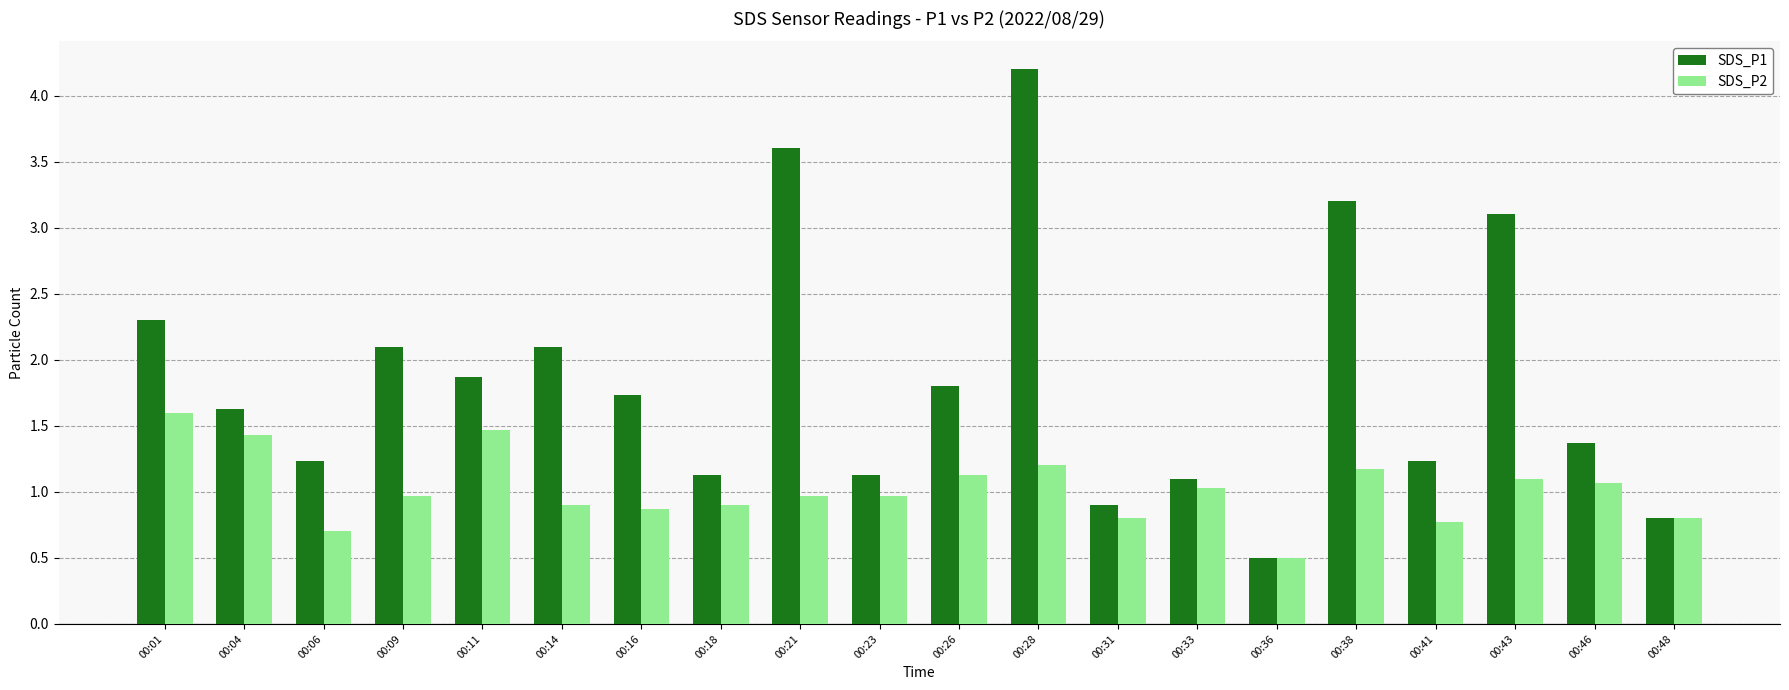

Between 00:06 and 00:38, which series saw the biggest shift?

SDS_P1